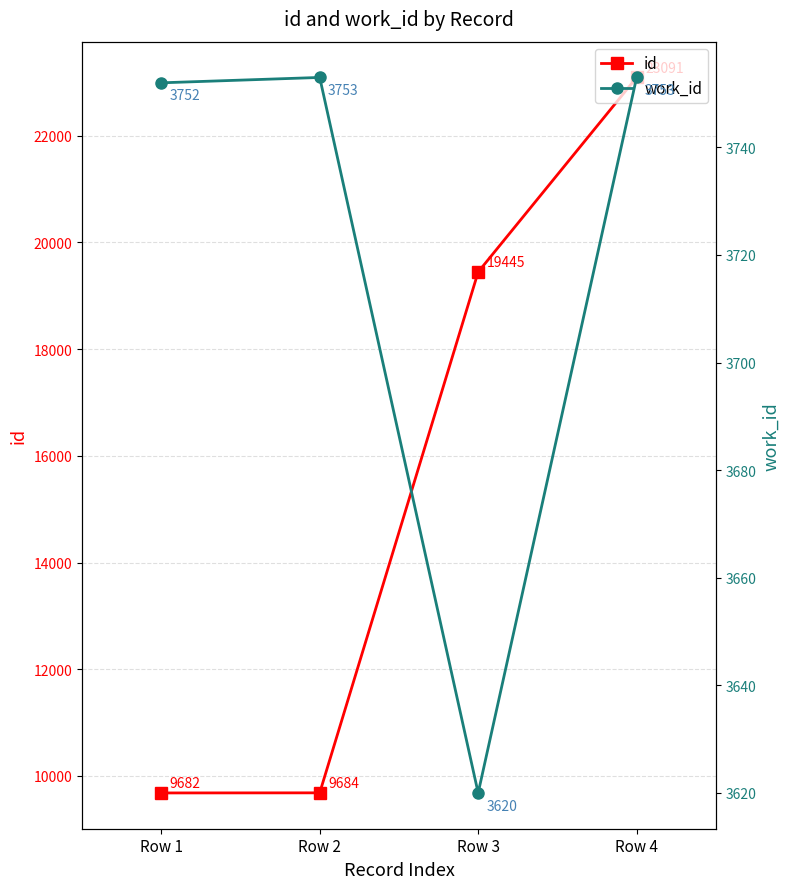

Which series has the widest spread of values?

id